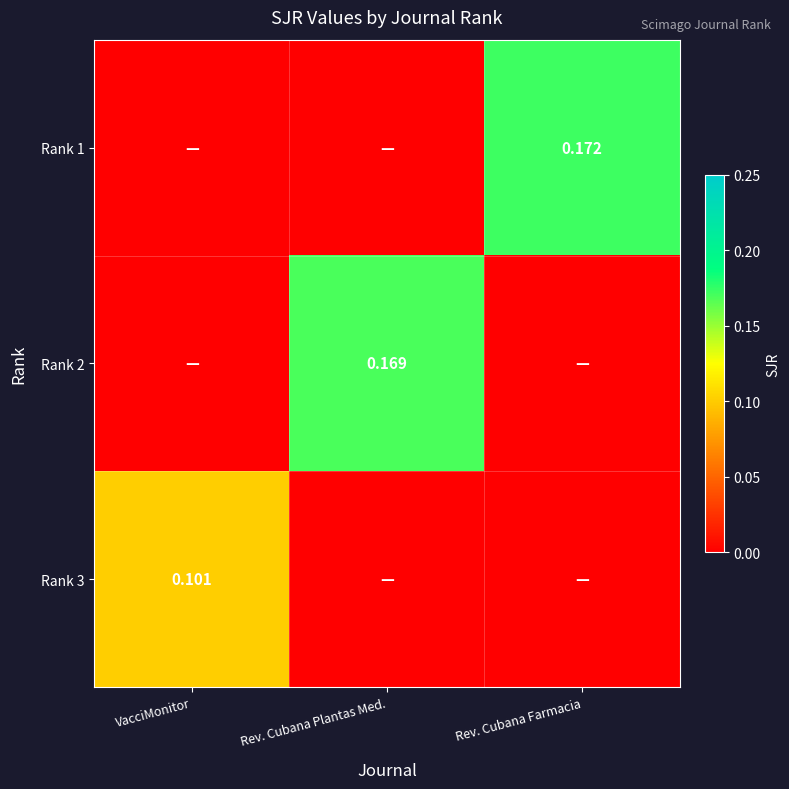

Which series has the widest spread of values?

Rank 1